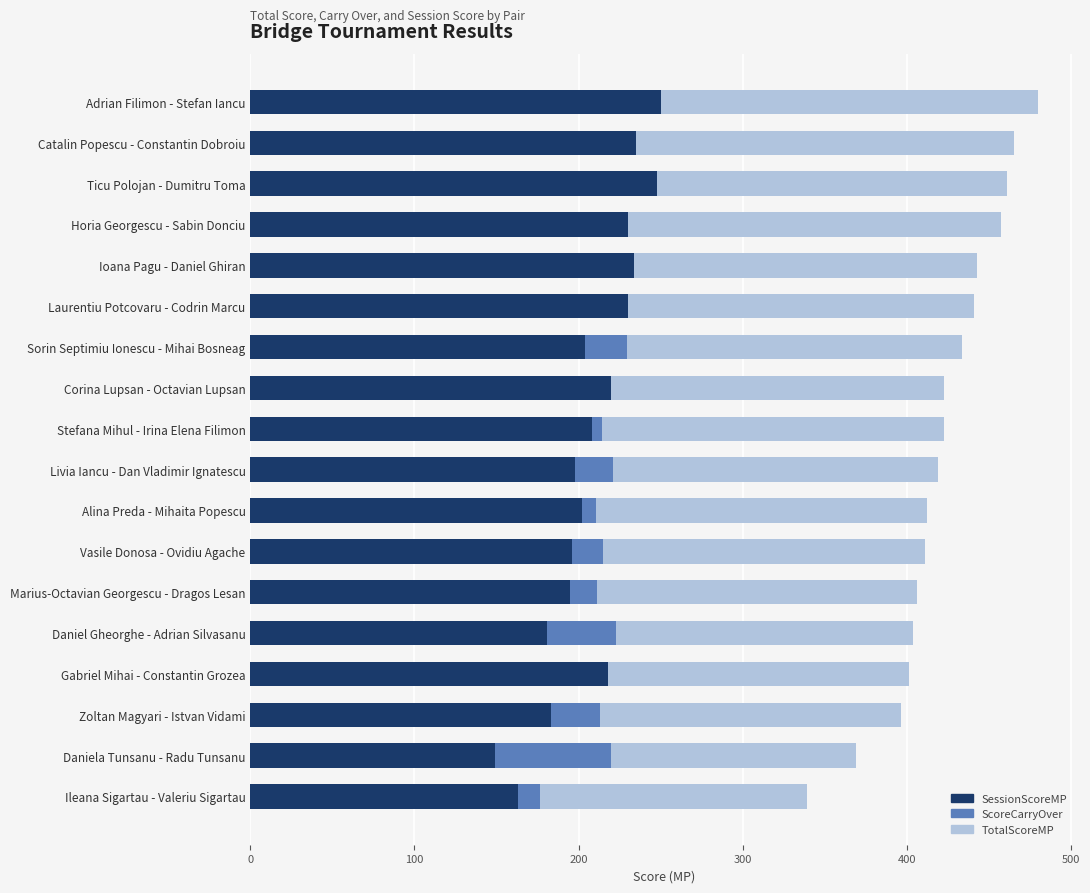

What is the difference between the ScoreCarryOver values at Stefana Mihul - Irina Elena Filimon and Livia Iancu - Dan Vladimir Ignatescu?

6.2